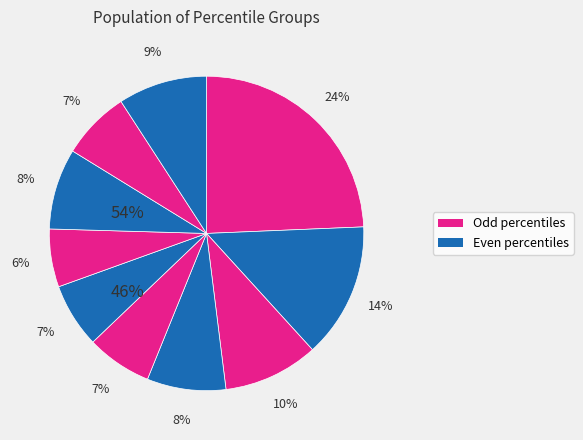

How many segments does this pie chart have?

10